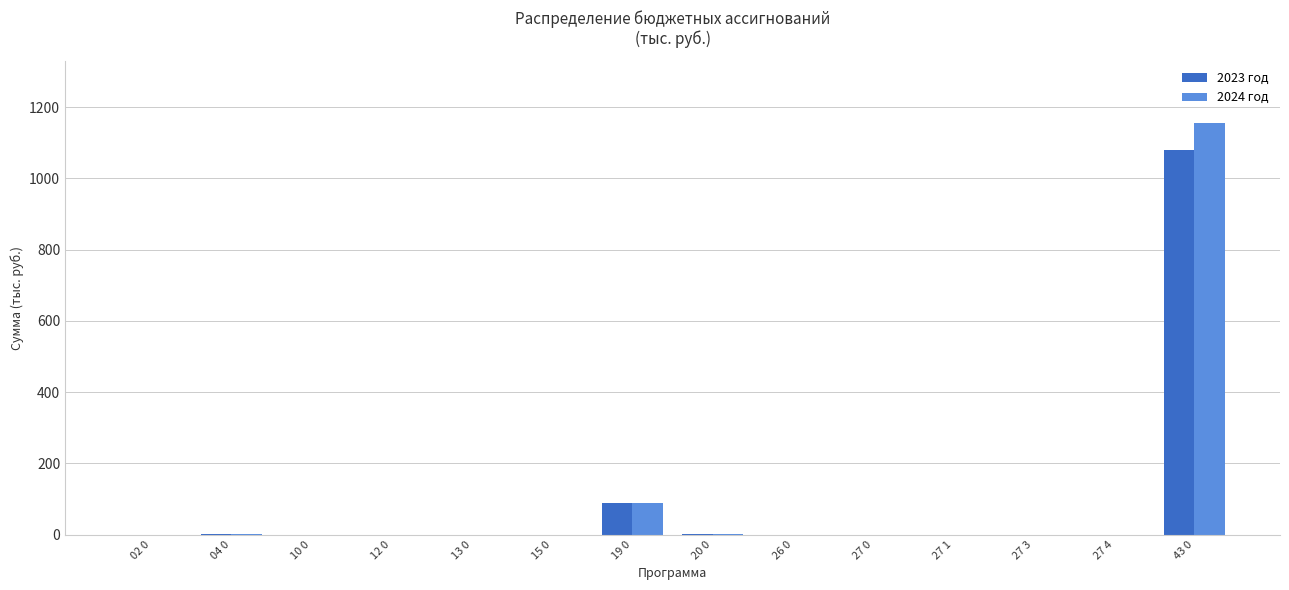

Which series has the largest range (max minus min)?

2024 год